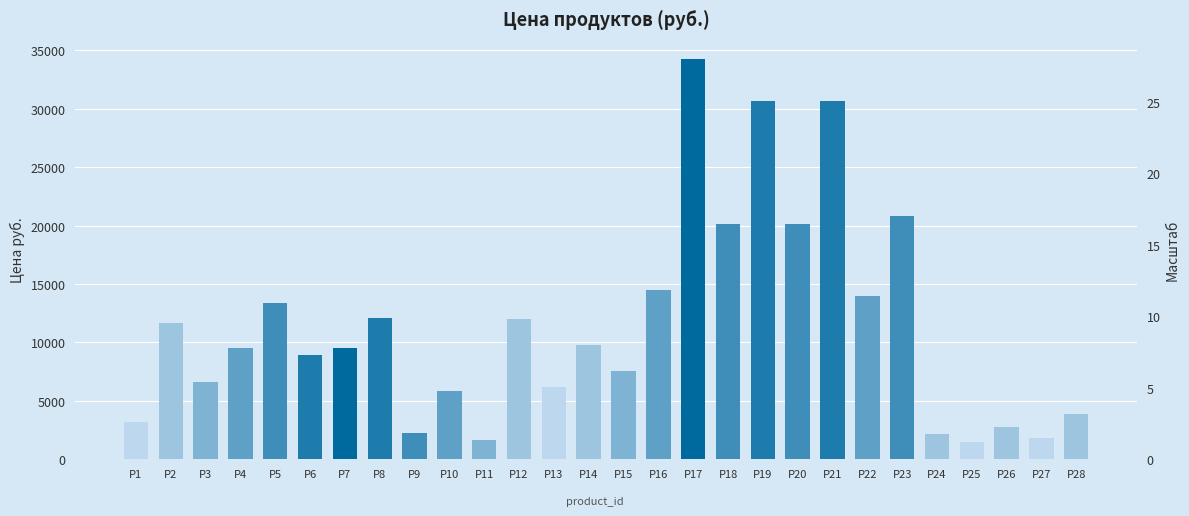

The chart shows a value of 13596 at P4. True or false?

False